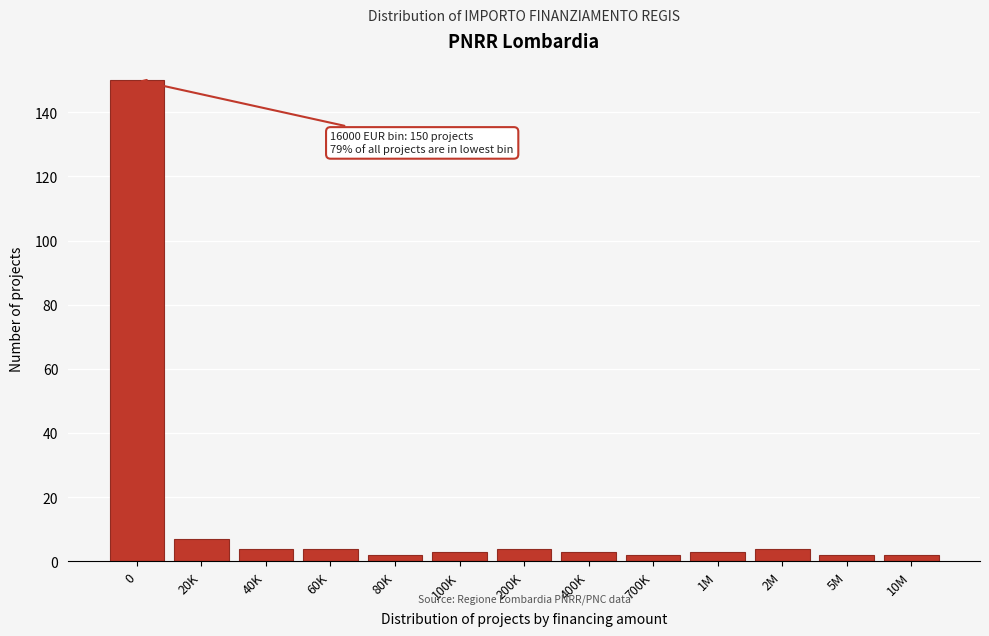

Reading left to right, extract all data points from this chart.

150	7	4	4	2	3	4	3	2	3	4	2	2